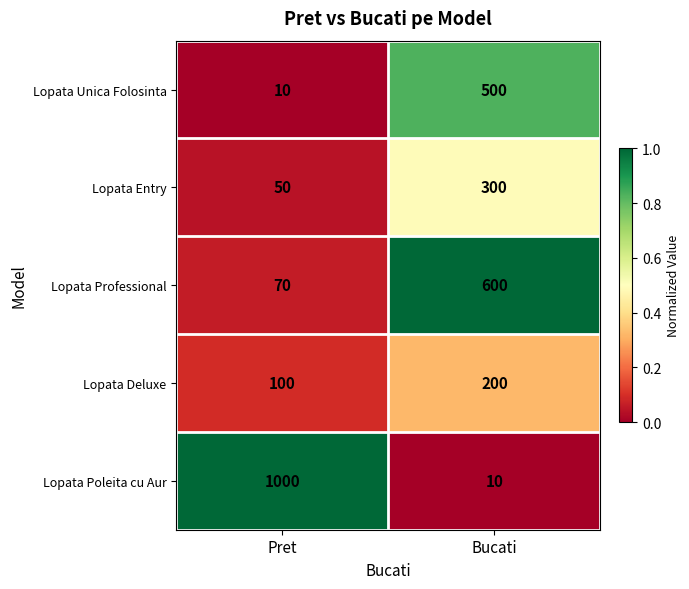

Which label corresponds to the largest value in the chart?

Pret